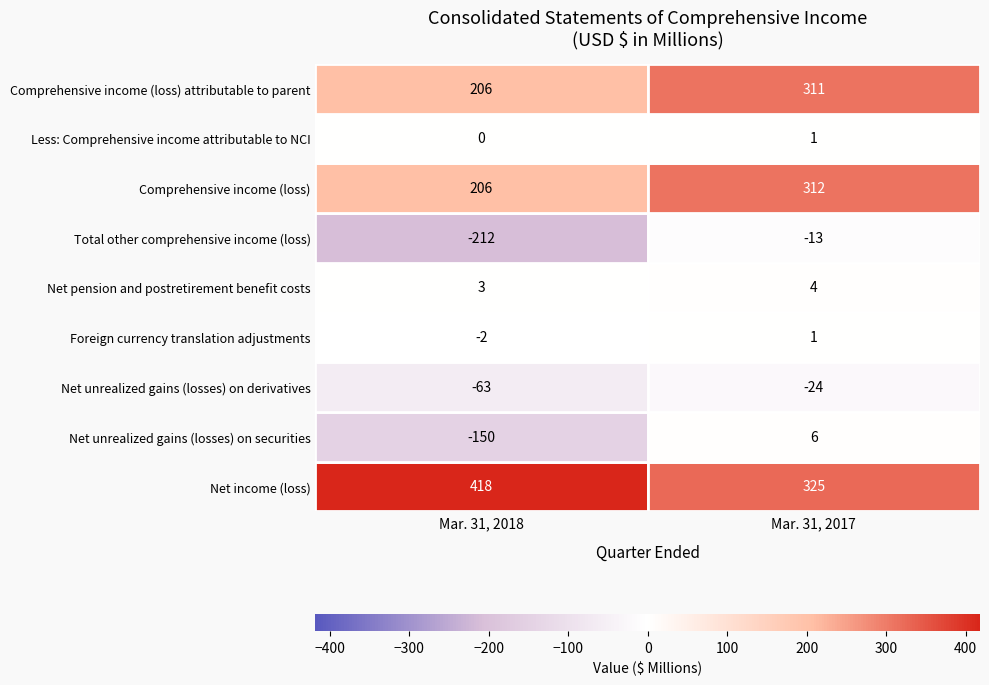

What is the difference between the maximum and minimum values in the Total other comprehensive income (loss) series?

199